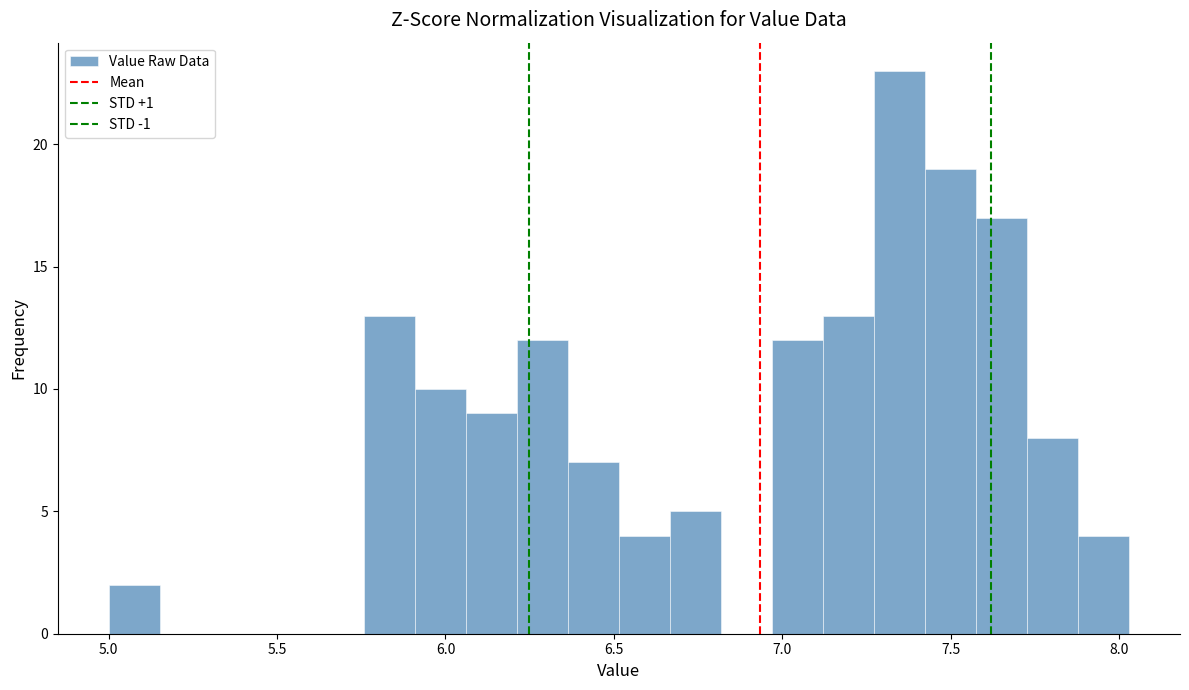

Around what value on the x-axis is the tallest bar? Give the approximate position of its centre, as read against the axis.

7.35